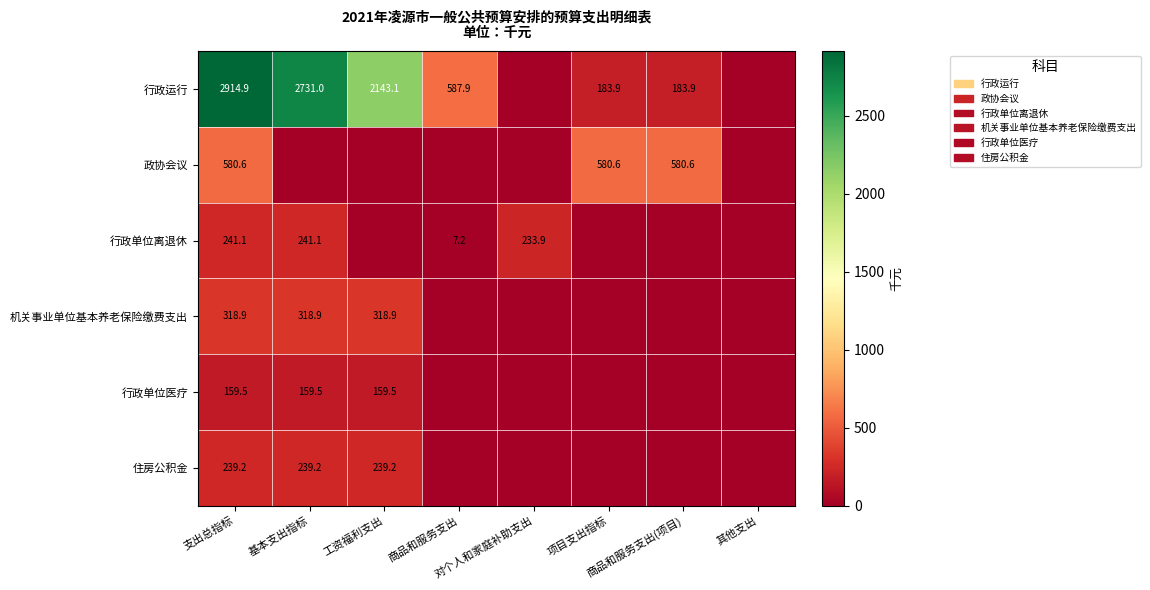

Between 工资福利支出 and 对个人和家庭补助支出, which is larger?

工资福利支出